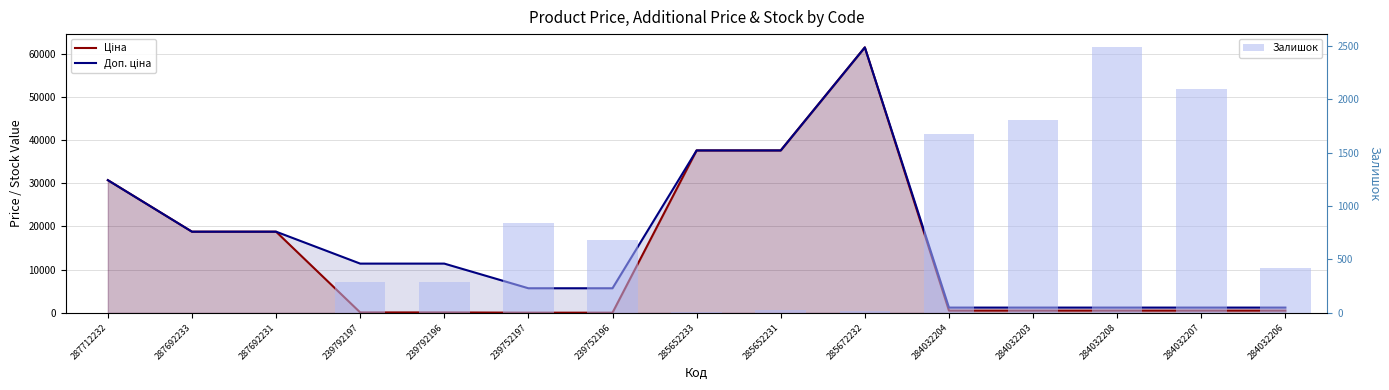

At which label is Залишок closest to 1241?

239752197